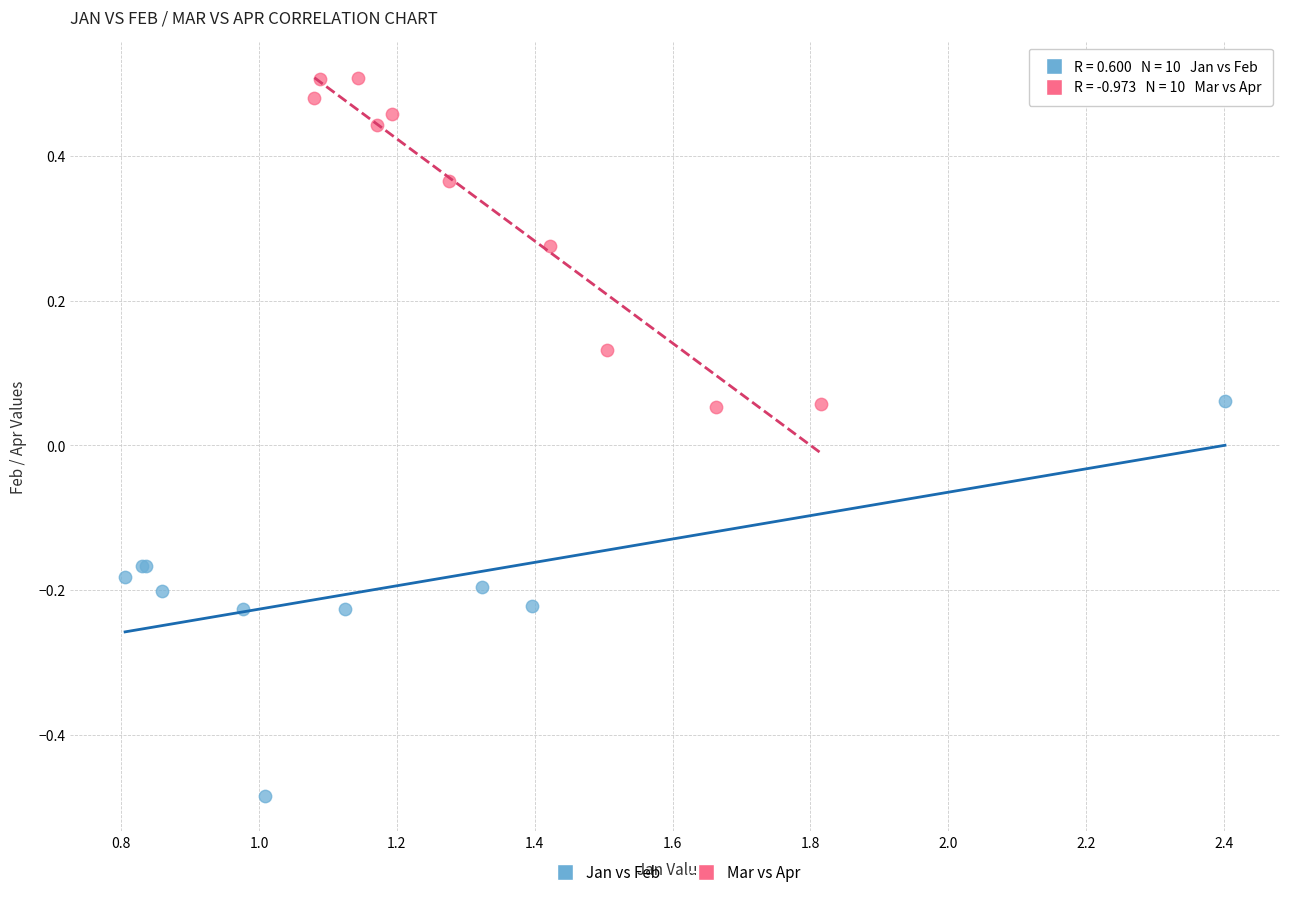

Which series reaches the minimum Y coordinate?

Jan vs Feb